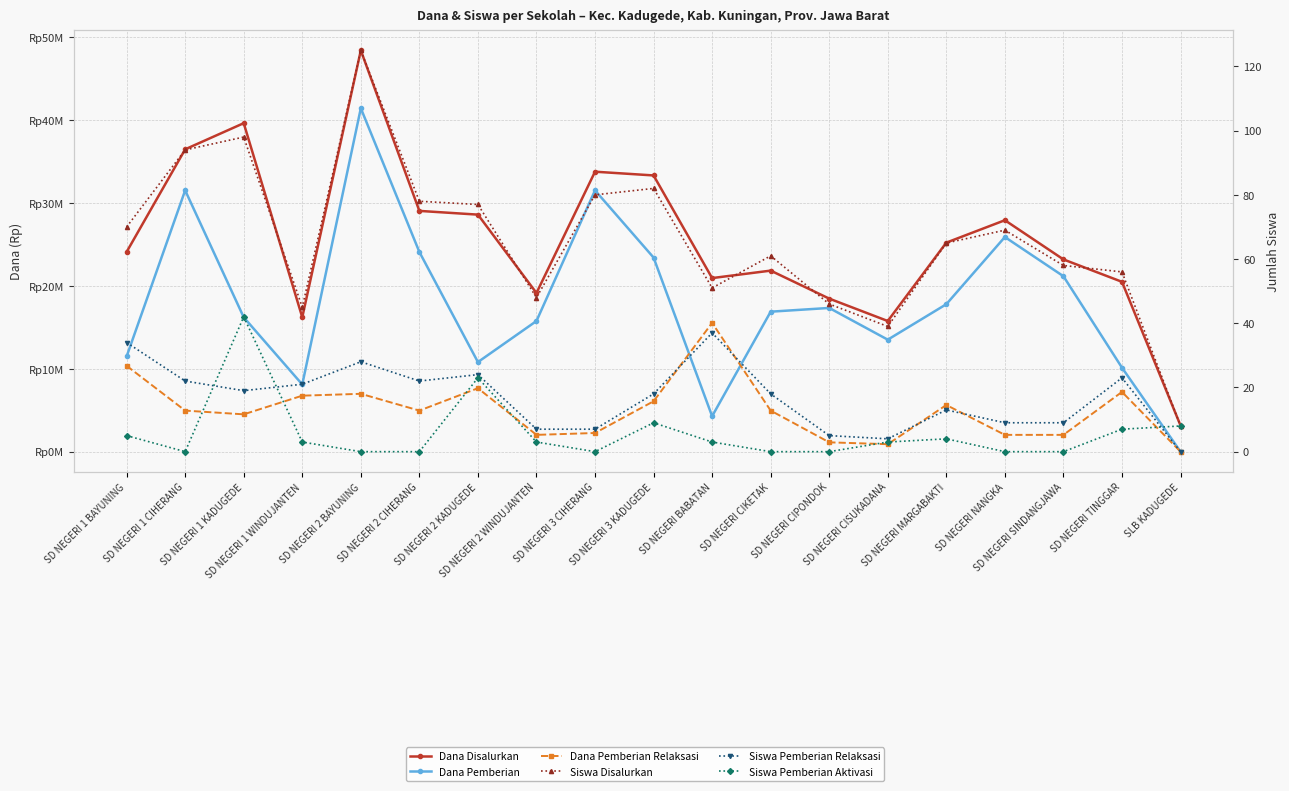

Rank the series at SD NEGERI CISUKADANA from highest to lowest value.

Dana Disalurkan, Dana Pemberian, Dana Pemberian Relaksasi, Siswa Disalurkan, Siswa Pemberian Relaksasi, Siswa Pemberian Aktivasi